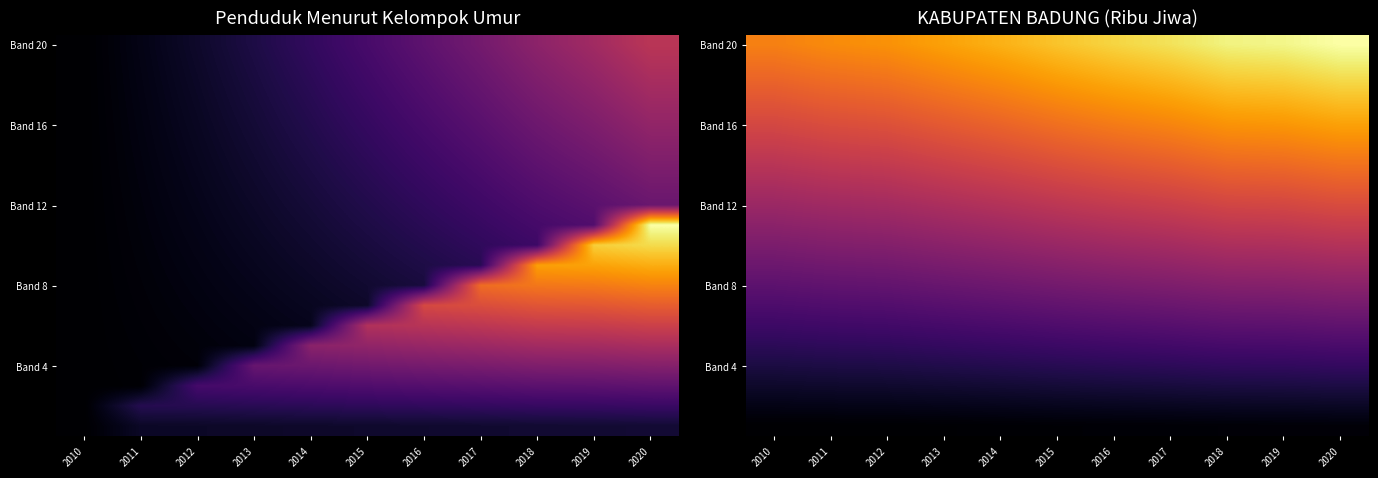

Count the number of data series in this chart.

20